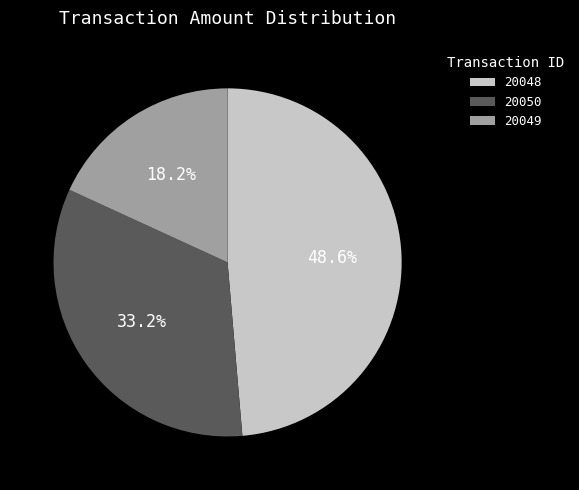

To the nearest percent, what portion does 20050 represent?

33%